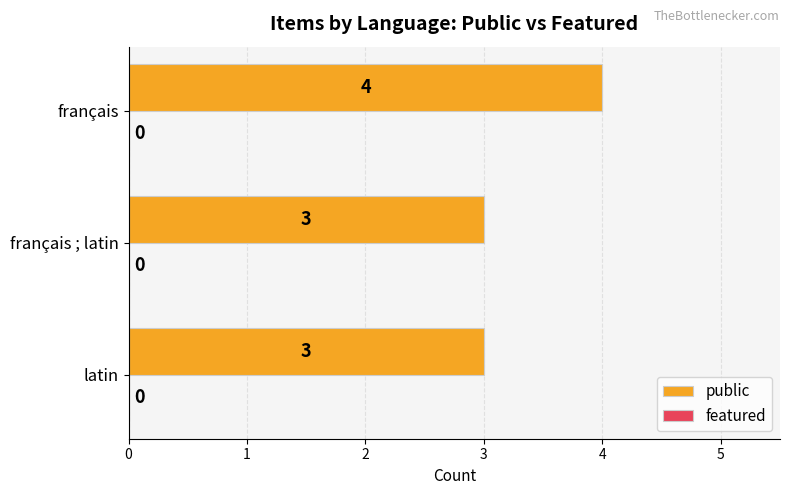

Approximately how many times larger is the value at français ; latin compared to latin?

1.0